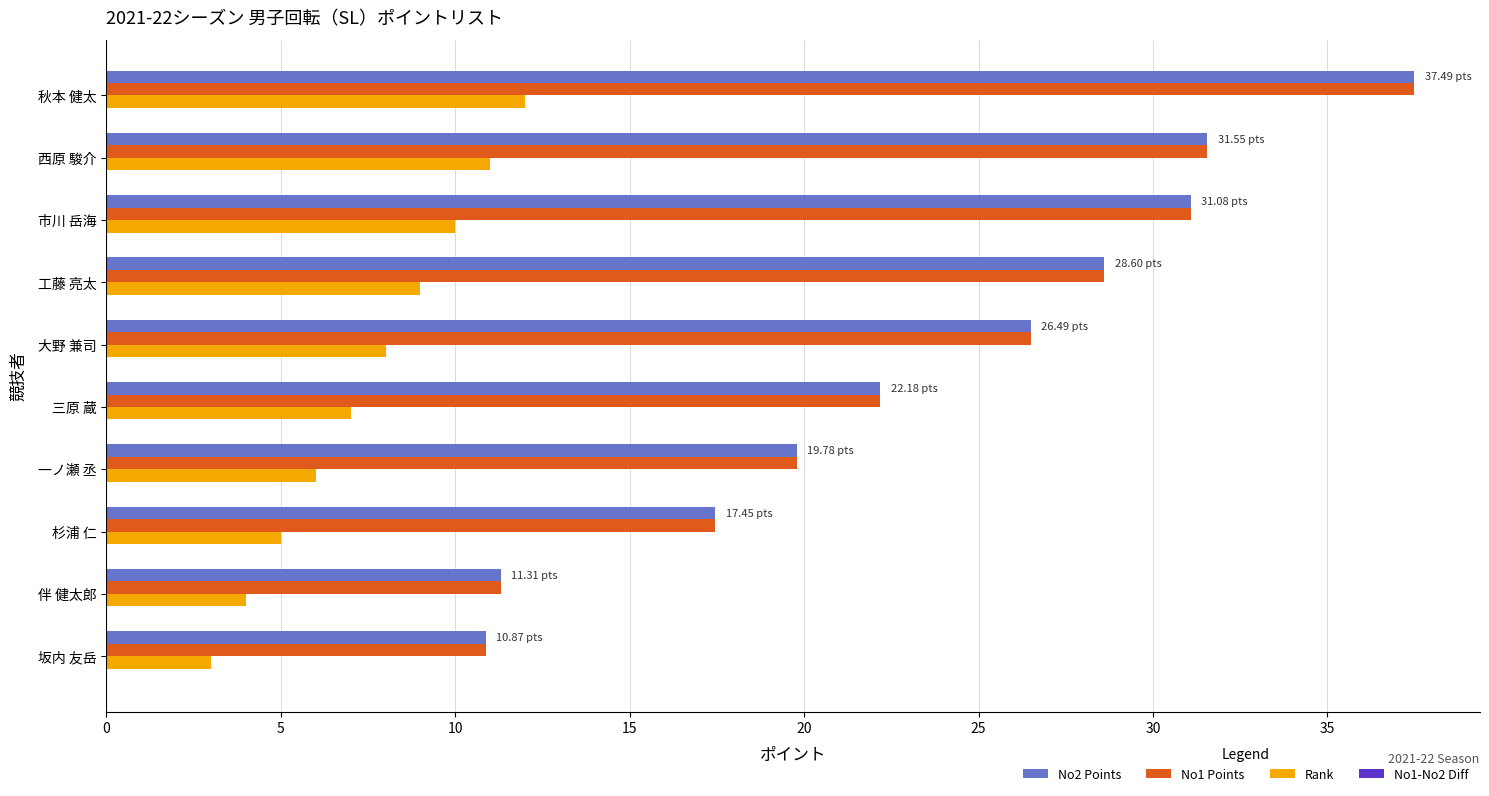

Which label corresponds to the smallest value in the chart?

坂内 友岳